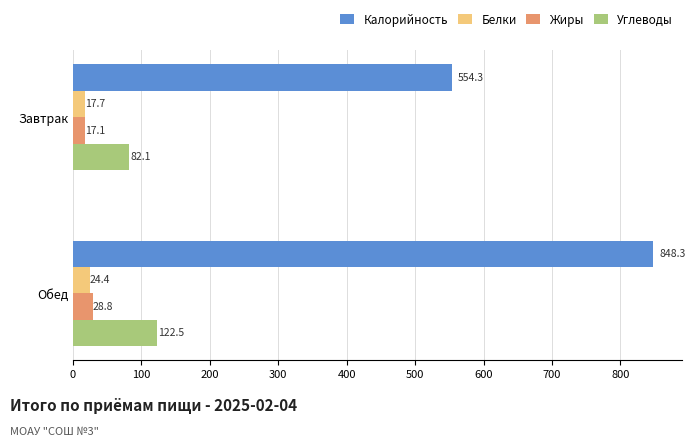

What is the average value of the Калорийность series?

701.3